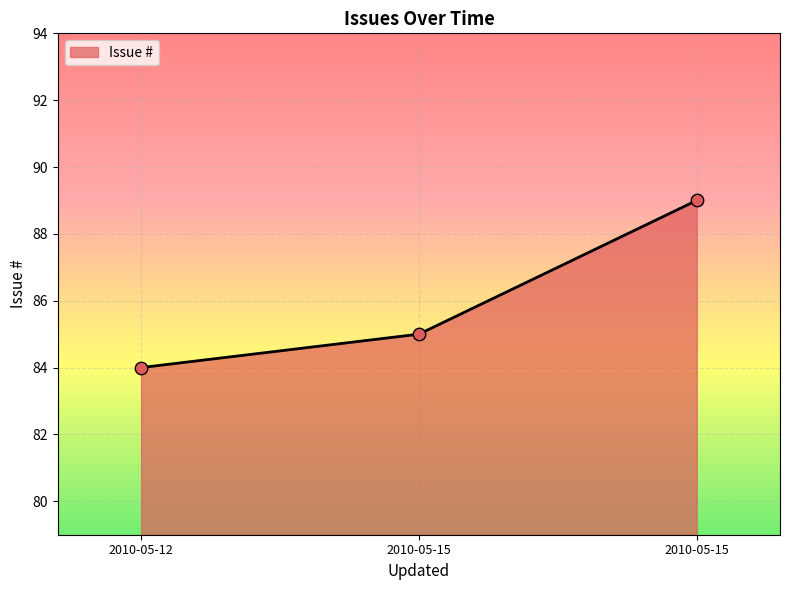

How many distinct data groups are displayed?

1